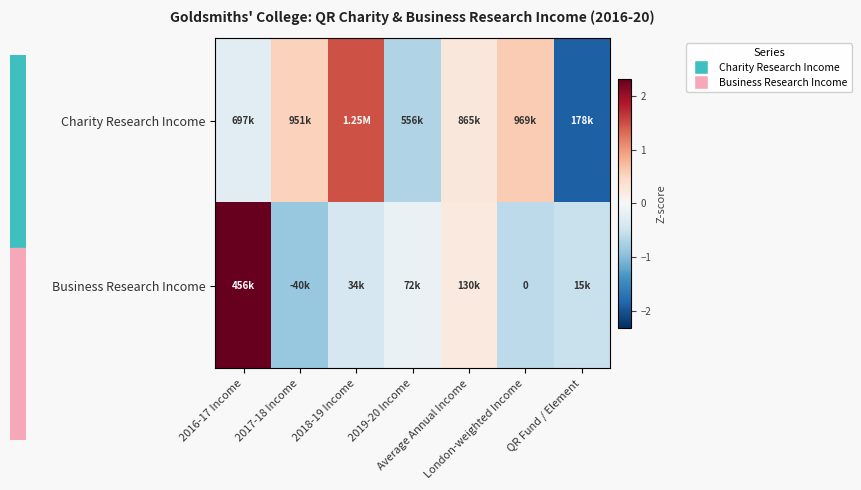

What is the difference between the maximum and minimum values in the Business Research Income series?

3.2